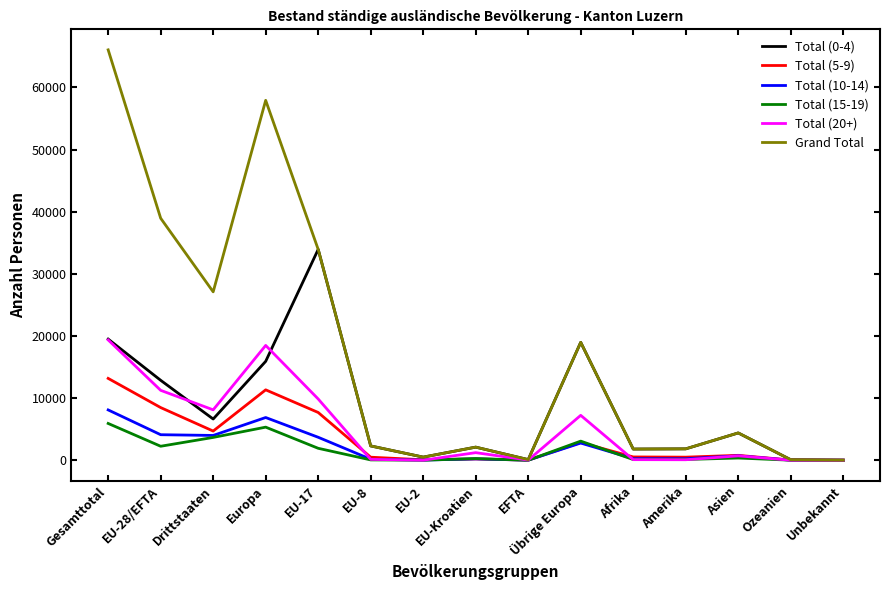

The Total (0-4) series shows 2109 at EU-Kroatien. True or false?

True